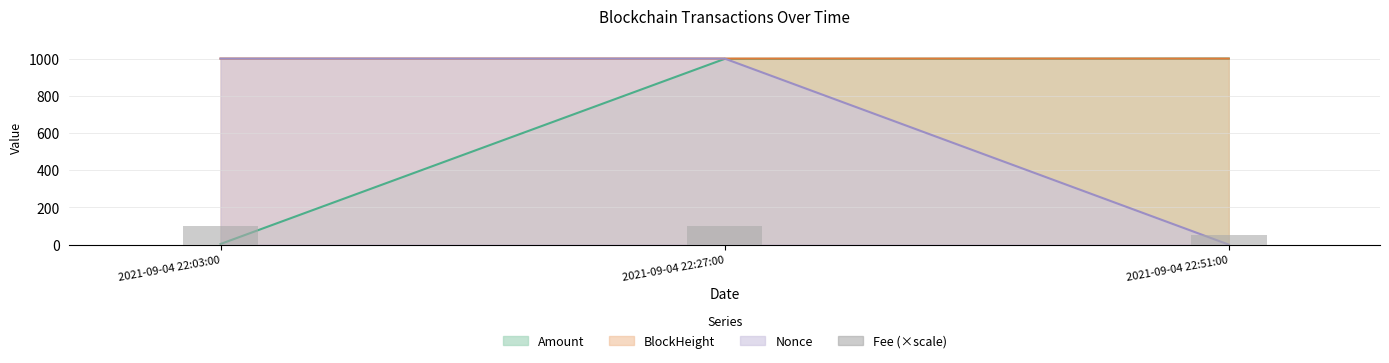

Which has a higher value, 2021-09-04 22:03:00 or 2021-09-04 22:51:00?

2021-09-04 22:03:00